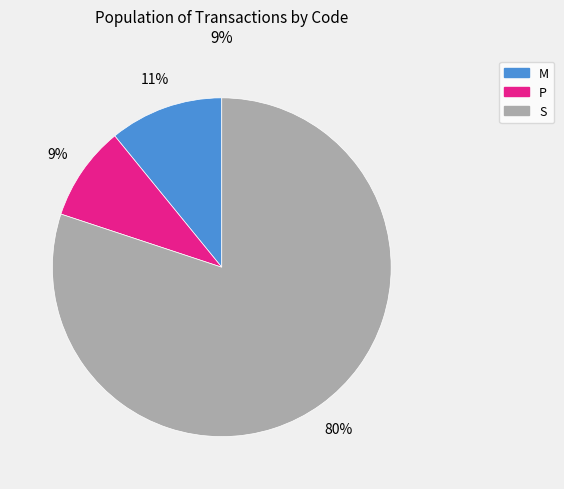

Does any single category account for the majority?

Yes